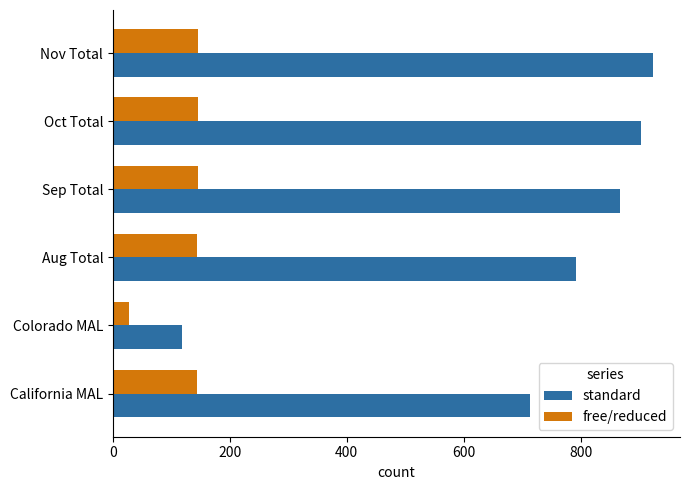

True or false: free/reduced has a value of 144 at California MAL.

True